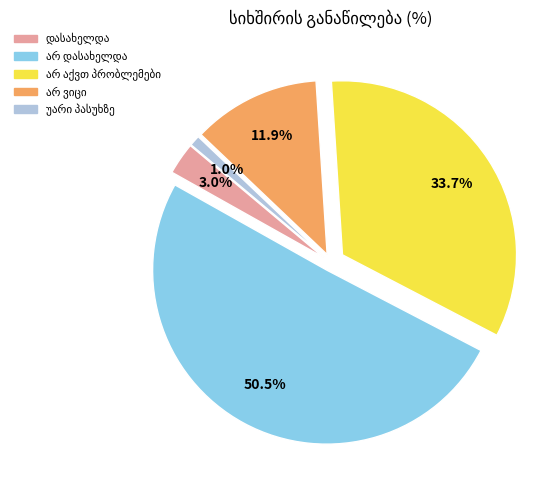

Is there a majority slice in this chart?

Yes